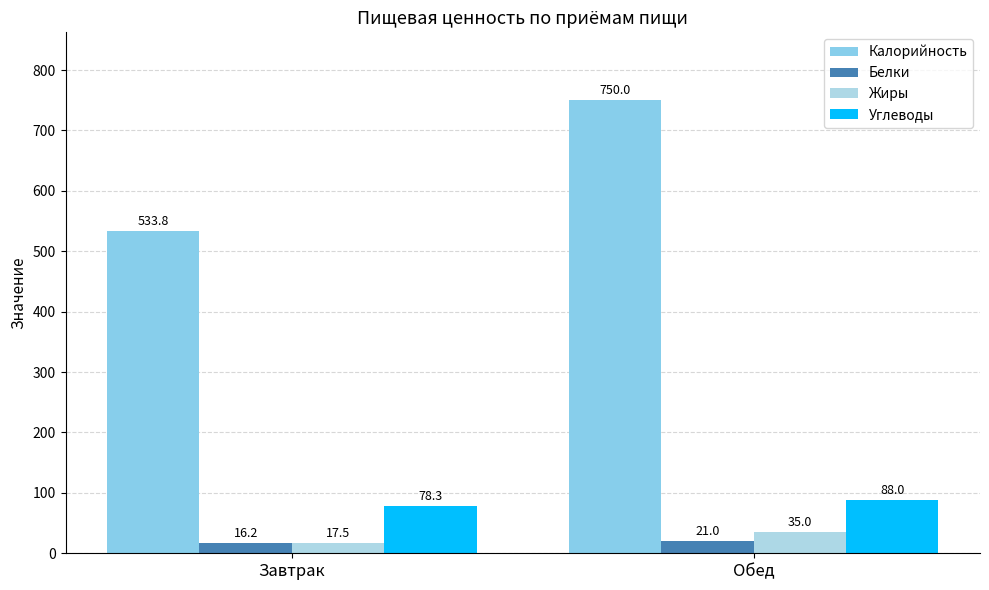

What is the minimum value shown in the chart?

16.2